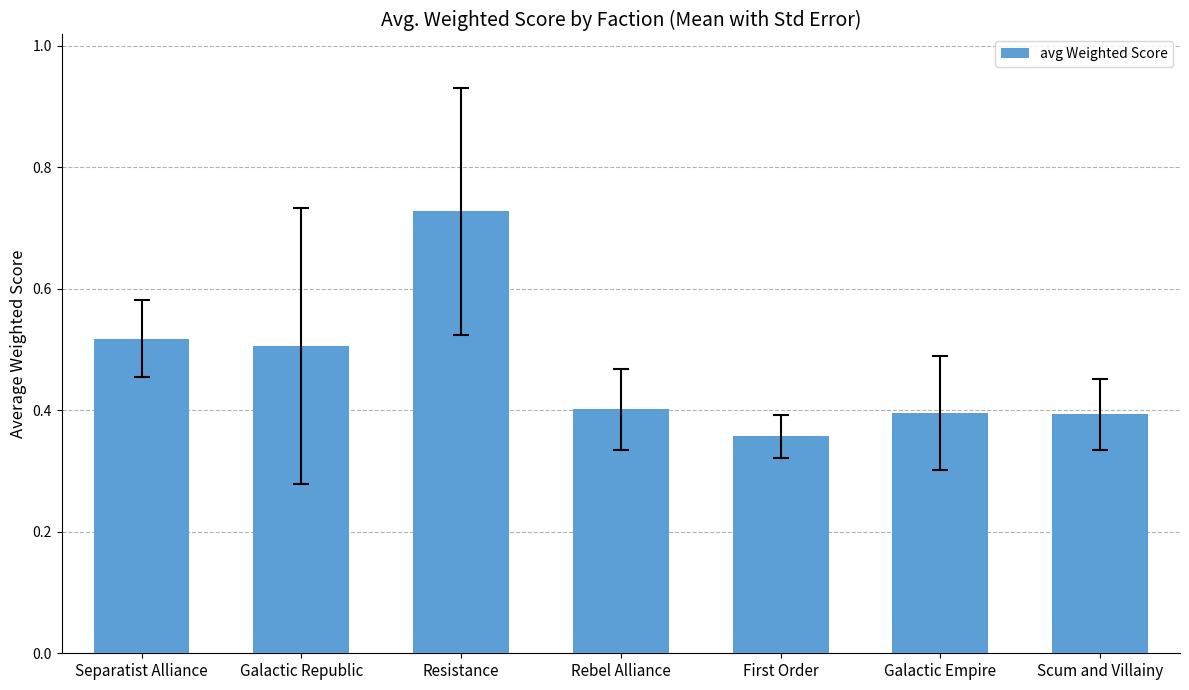

At which category does the chart reach its peak across all series?

Resistance